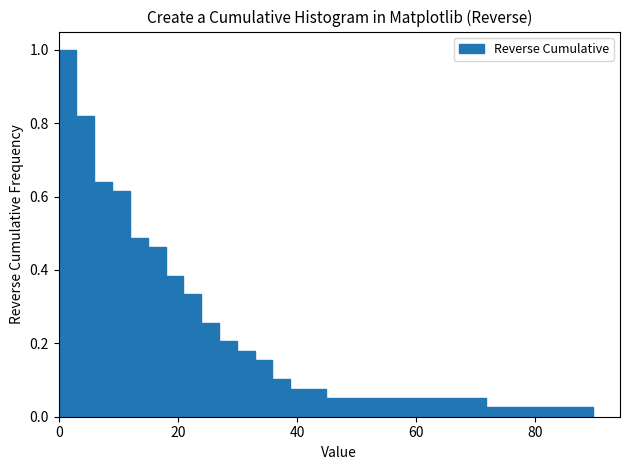

Around what value on the x-axis is the tallest bar? Give the approximate position of its centre, as read against the axis.

2